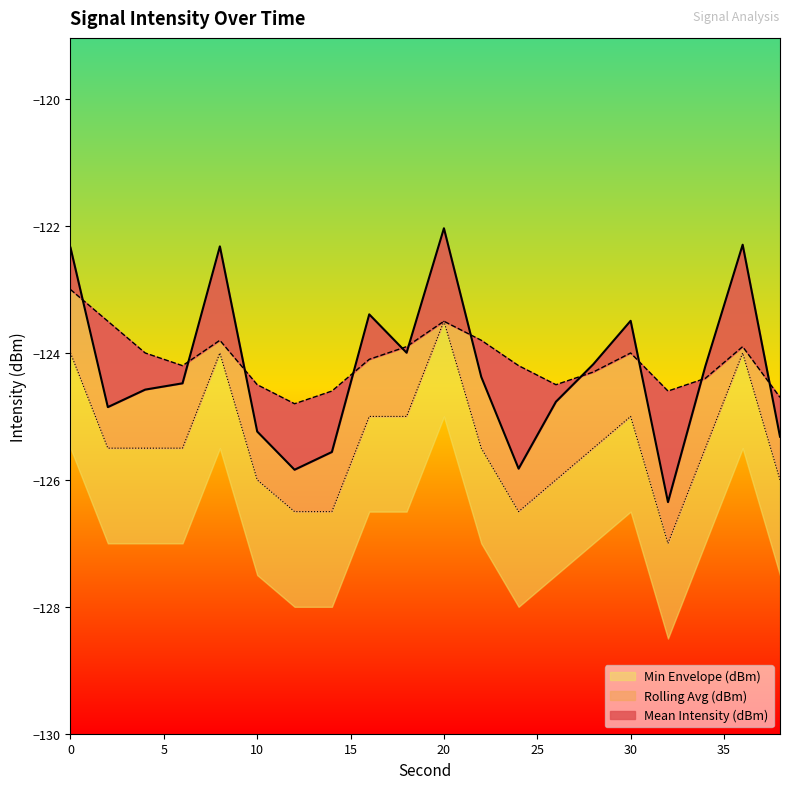

Which label corresponds to the largest value in the chart?

20